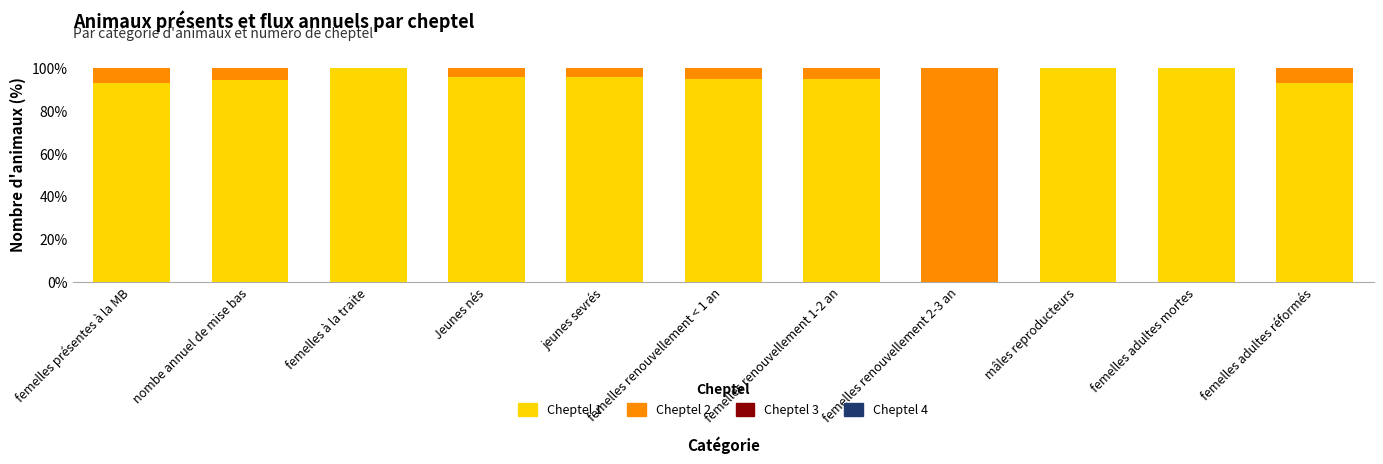

The value of Cheptel 1 at femelles à la traite is 169.8. True or false?

False